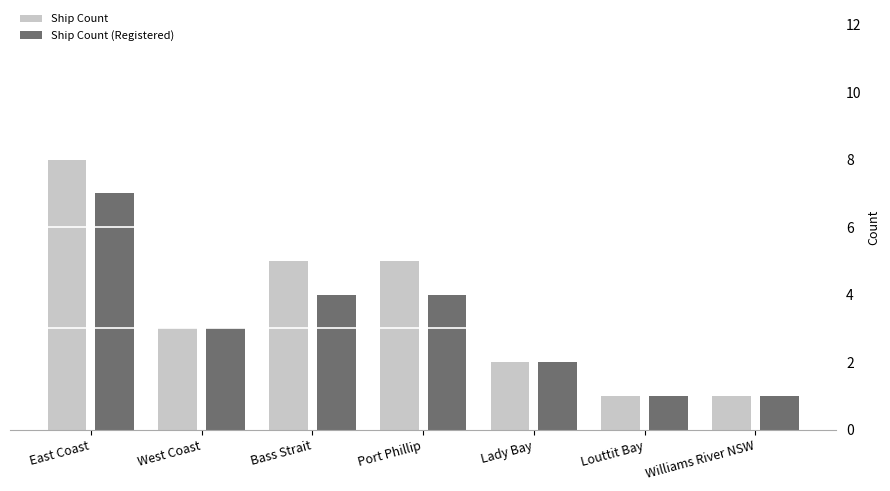

At how many categories does at least one series exceed 7?

1